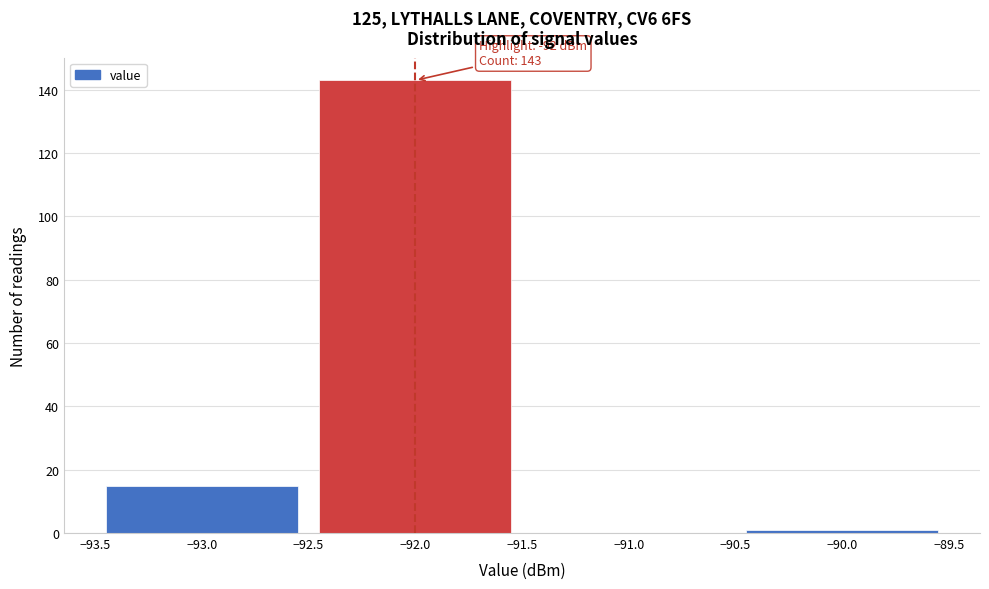

Which range on the x-axis has the tallest bar?

-92.5 to -91.5